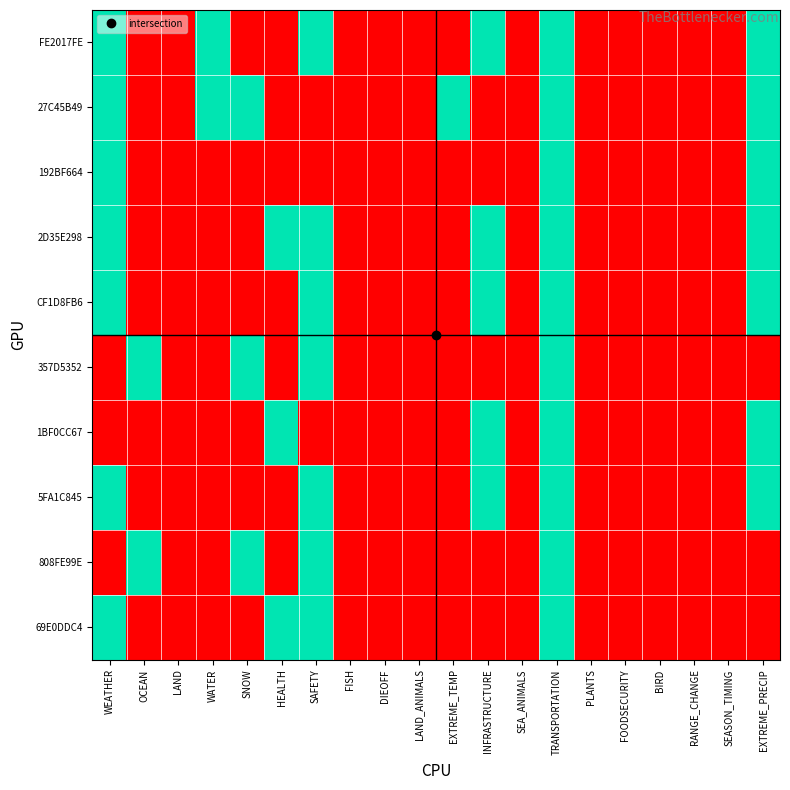

At which category is the sum across all series the highest?

TRANSPORTATION